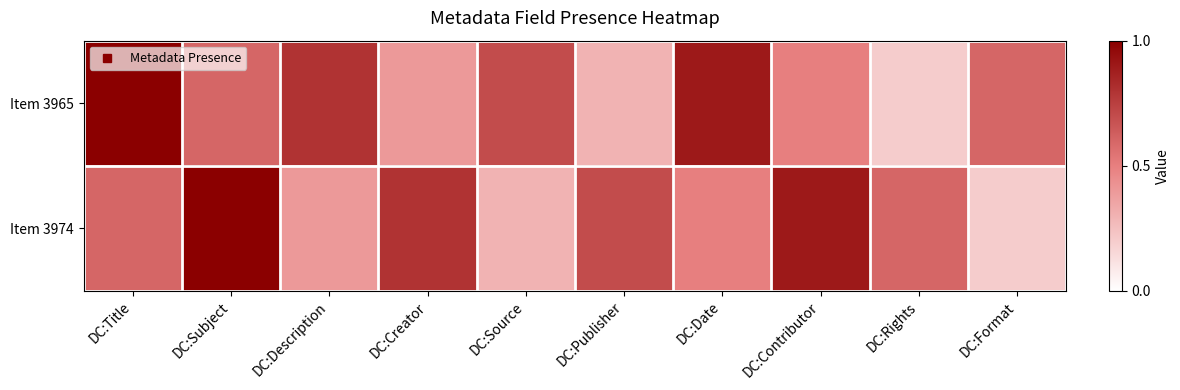

What is the spread (max minus min) of values at DC:Description?

0.4